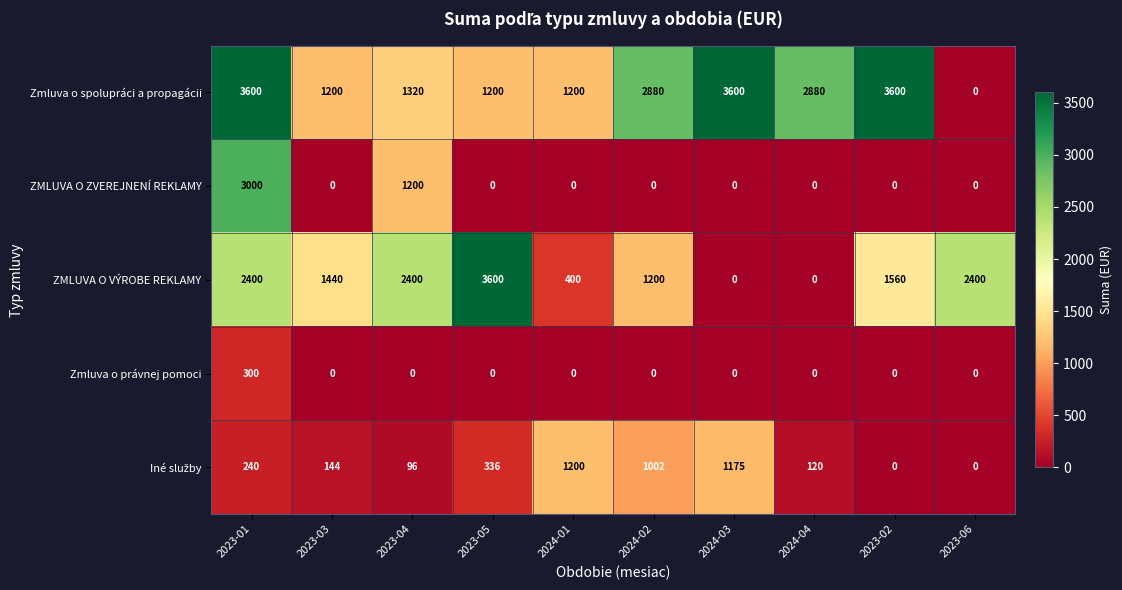

True or false: Zmluva o právnej pomoci has a value of -147 at 2024-02.

False